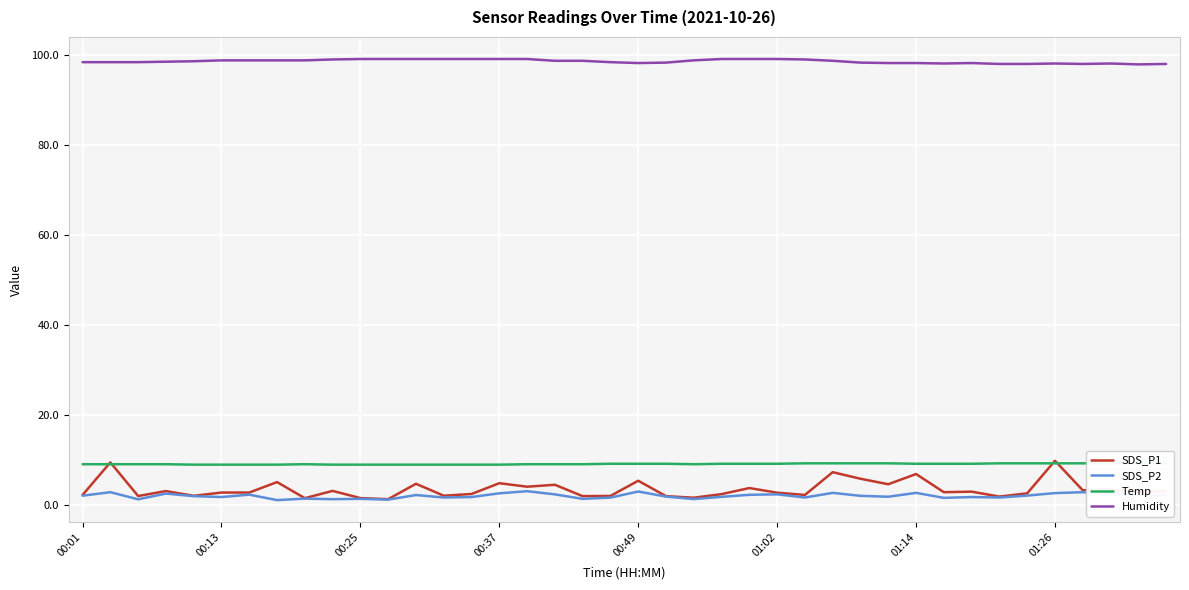

Is this an area chart (filled region under the line)?

No